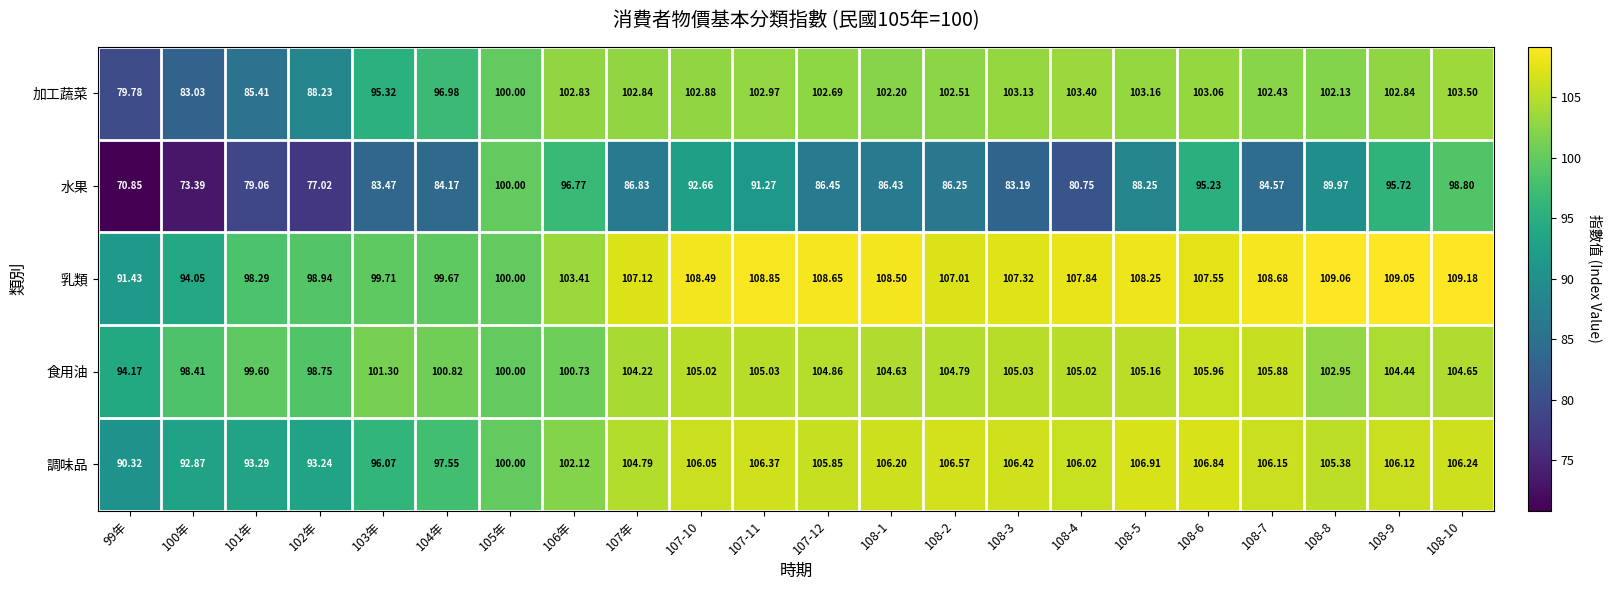

Which series has the largest total across all categories?

乳類